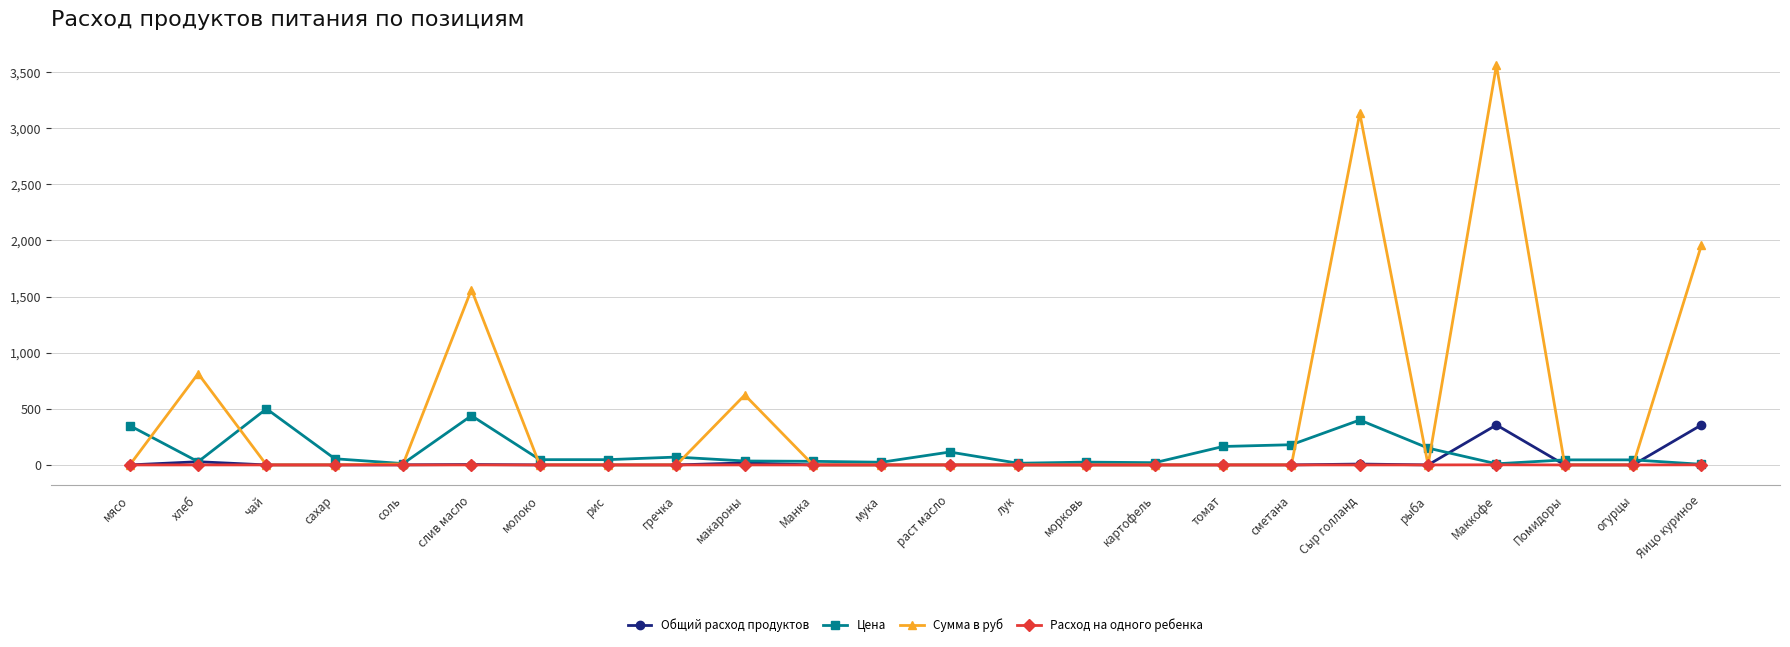

Which series ends up on top after the final intersection of Общий расход продуктов and Цена?

Общий расход продуктов